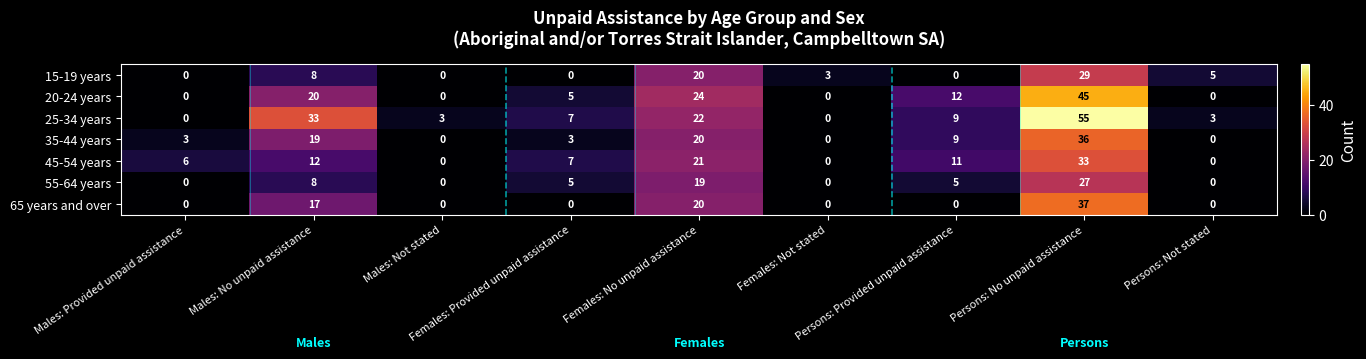

What is the maximum value shown in the chart?

55